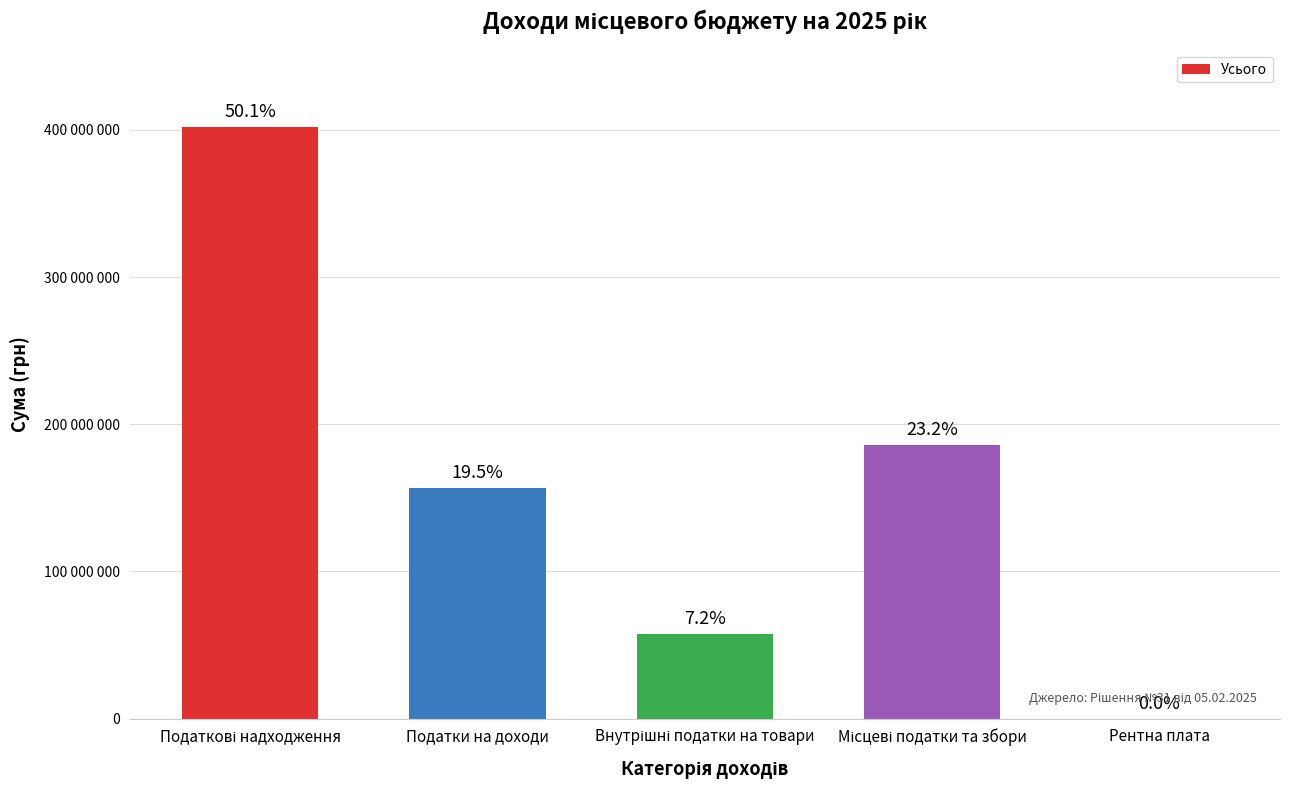

Where does the data first go above 156539000?

Податкові надходження